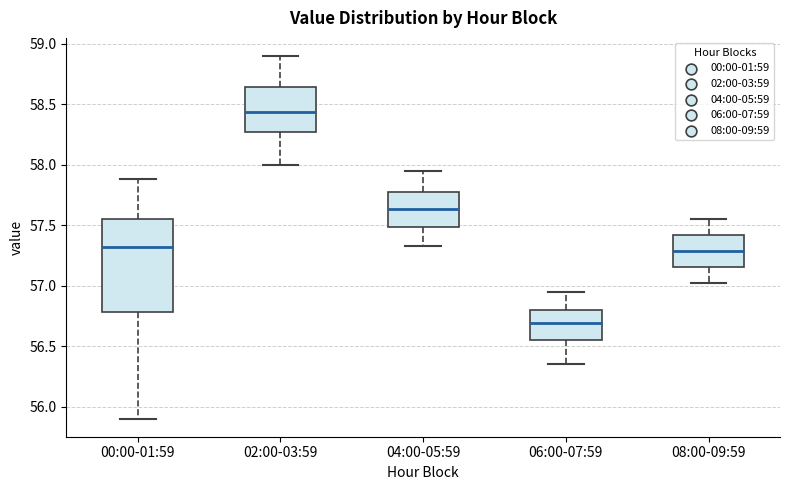

Which box's median line is the lowest?

06:00-07:59